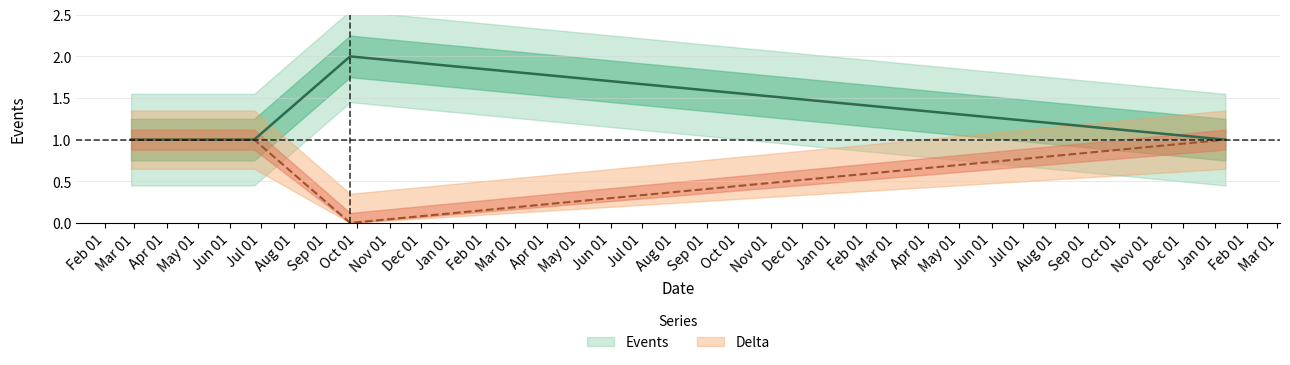

Reading left to right, what are all the values shown in this chart?

Events: 2021-02-26=1	2021-02-28=1	2021-03-05=1	2021-06-13=1	2021-06-24=1	2021-09-24=2	2024-01-11=1
Delta: 2021-02-26=1	2021-02-28=1	2021-03-05=1	2021-06-13=1	2021-06-24=1	2021-09-24=0	2024-01-11=1